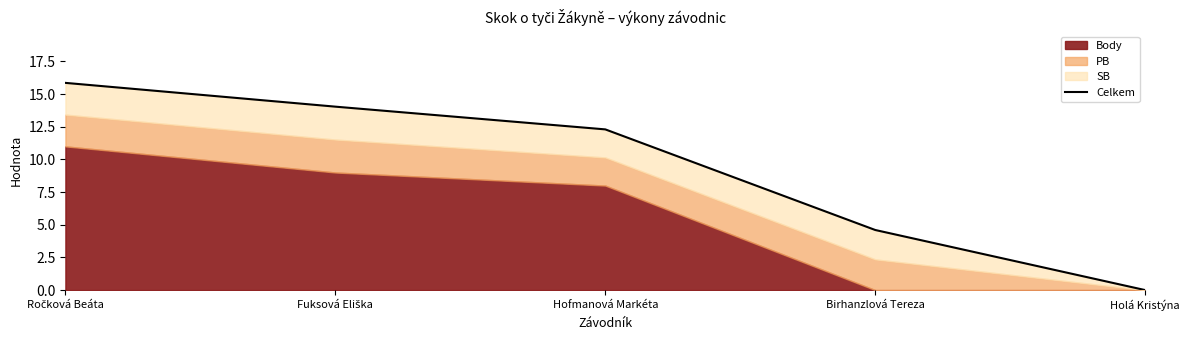

Reading left to right, extract all data points from this chart.

15.9	14.0	12.3	4.6	0.0